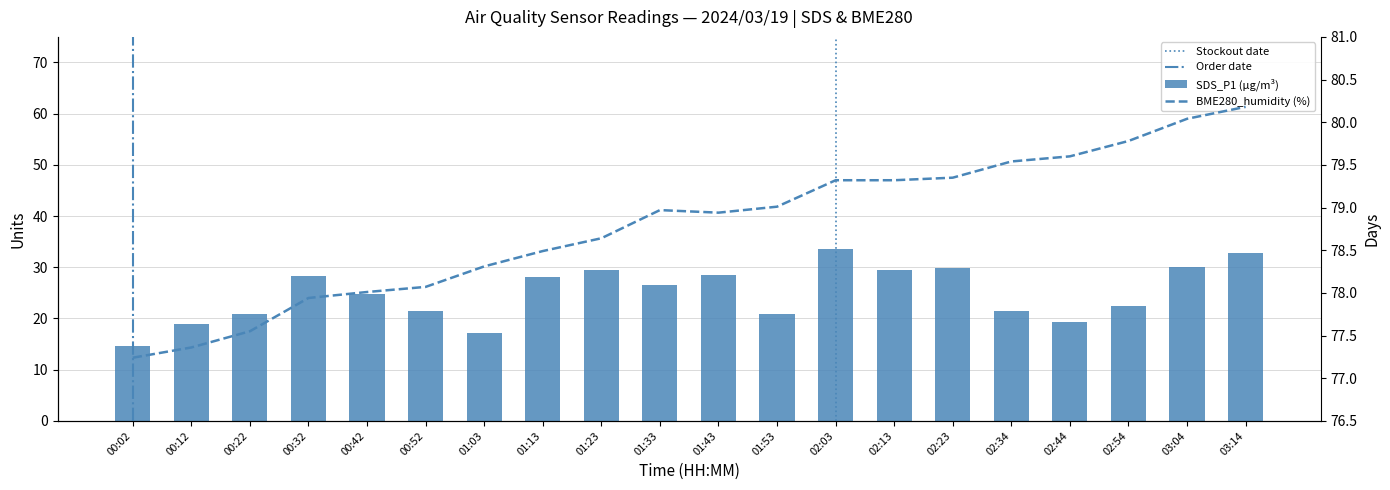

Reading left to right, what are all the values shown in this chart?

SDS_P1 (µg/m³): 00:02=14.7	00:12=19.0	00:22=20.9	00:32=28.2	00:42=24.7	00:52=21.5	01:03=17.2	01:13=28.1	01:23=29.5	01:33=26.6	01:43=28.4	01:53=20.9	02:03=33.6	02:13=29.5	02:23=29.8	02:34=21.4	02:44=19.3	02:54=22.4	03:04=30.0	03:14=32.8
BME280_humidity (%): 00:02=77.2	00:12=77.4	00:22=77.5	00:32=77.9	00:42=78.0	00:52=78.1	01:03=78.3	01:13=78.5	01:23=78.6	01:33=79.0	01:43=78.9	01:53=79.0	02:03=79.3	02:13=79.3	02:23=79.3	02:34=79.5	02:44=79.6	02:54=79.8	03:04=80.0	03:14=80.2